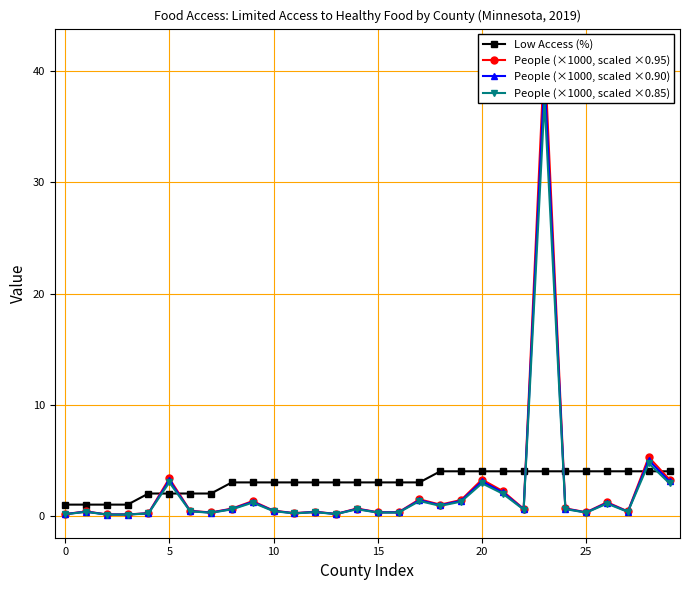

List the series in order of their overall mean, lowest first.

People (×1000, scaled ×0.85), People (×1000, scaled ×0.90), People (×1000, scaled ×0.95), Low Access (%)